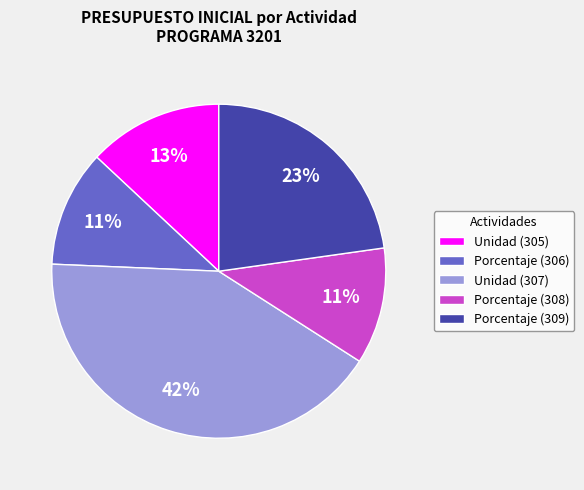

Between Porcentaje (306) and Unidad (305), which is larger?

Unidad (305)